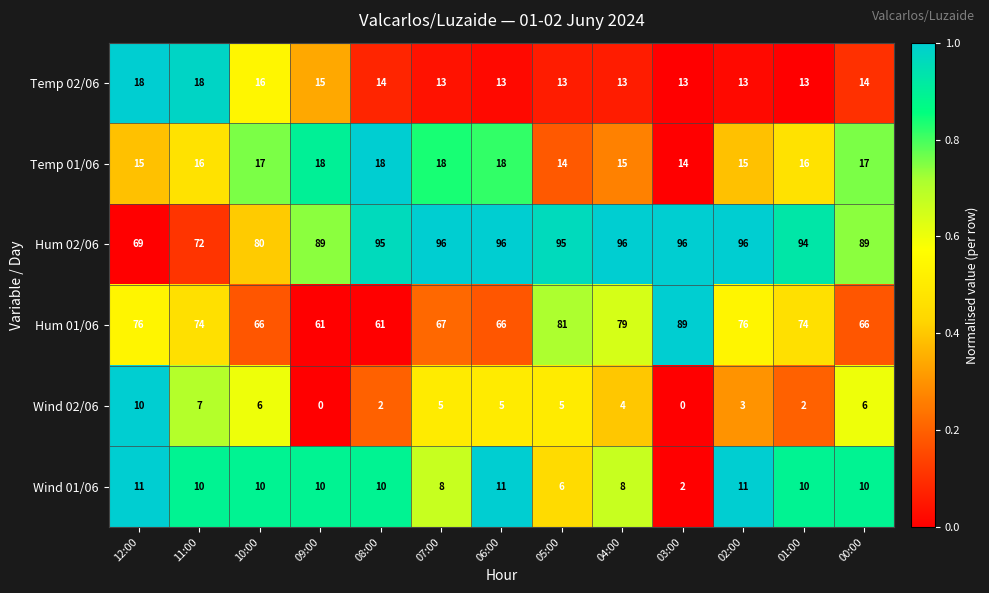

Count the Wind 01/06 values in the range 8 to 10.

8